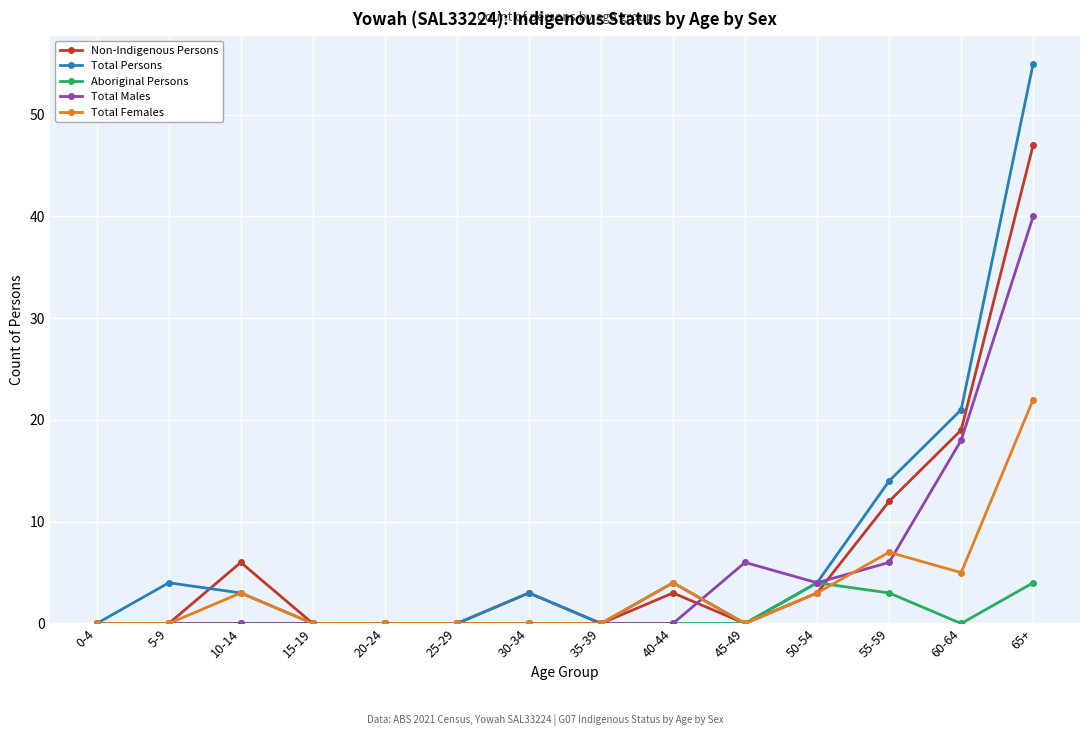

Where is the first local maximum for Total Females?

10-14